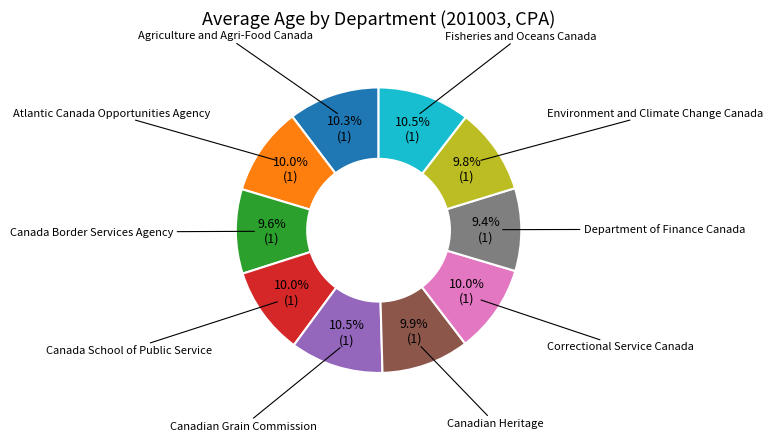

Is there a majority slice in this chart?

No